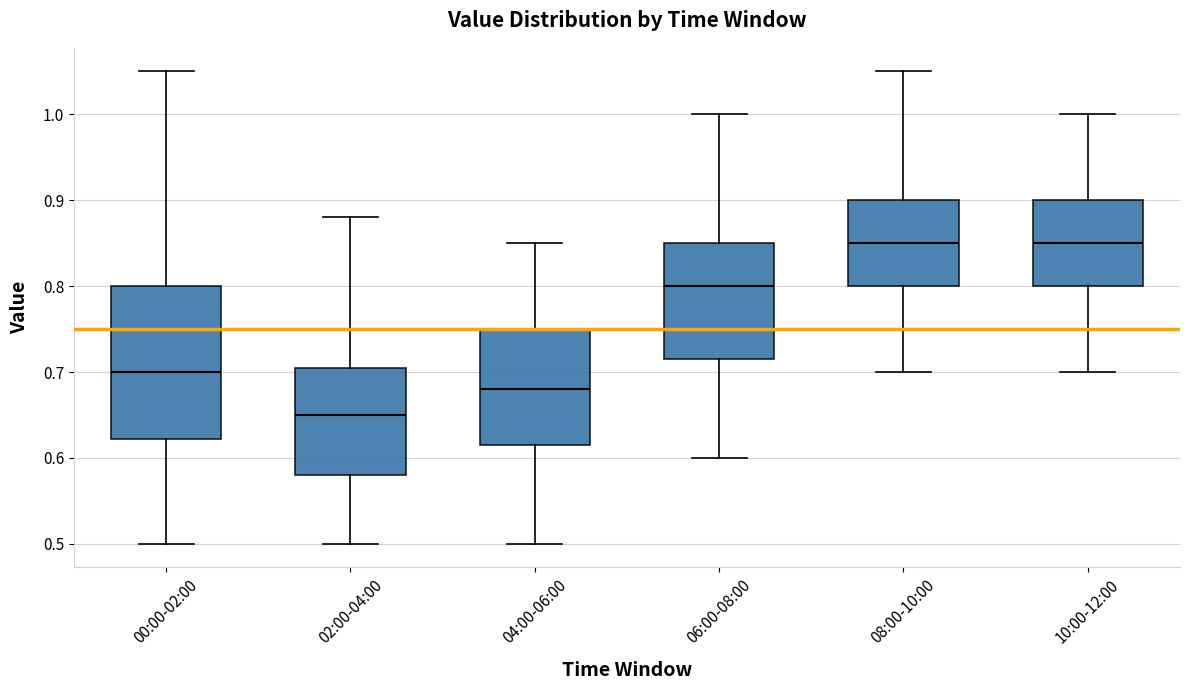

Which box is the tallest, from its lower edge to its upper edge?

00:00-02:00